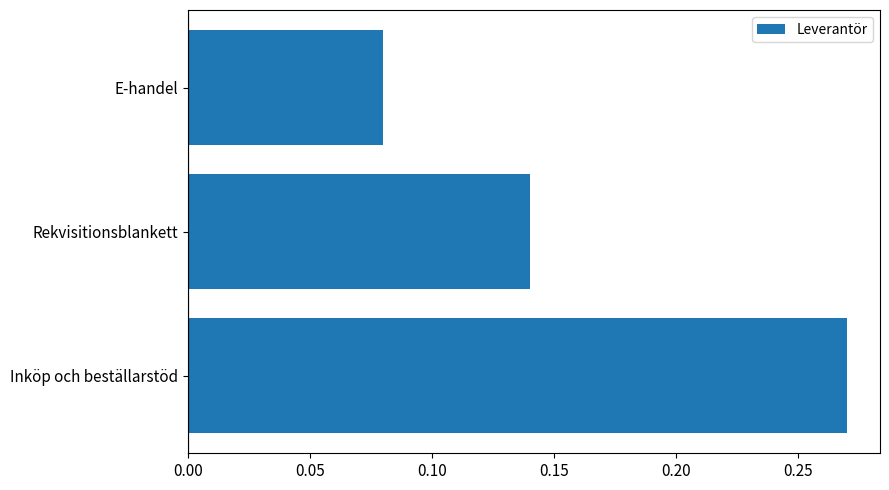

At which label is the value closest to 0?

E-handel